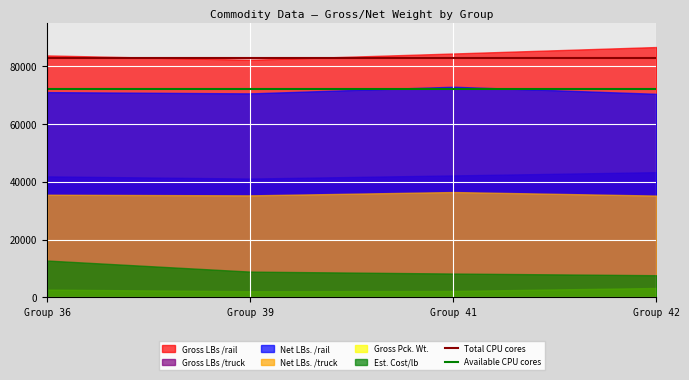

What is the lowest value of the Net LBs. /rail series?

70470.0